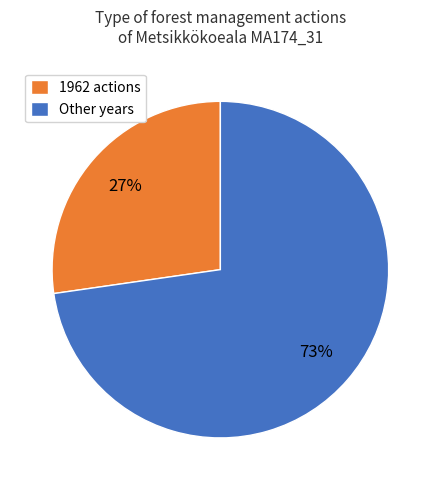

True or false: 1962 actions accounts for 37% of the total.

False